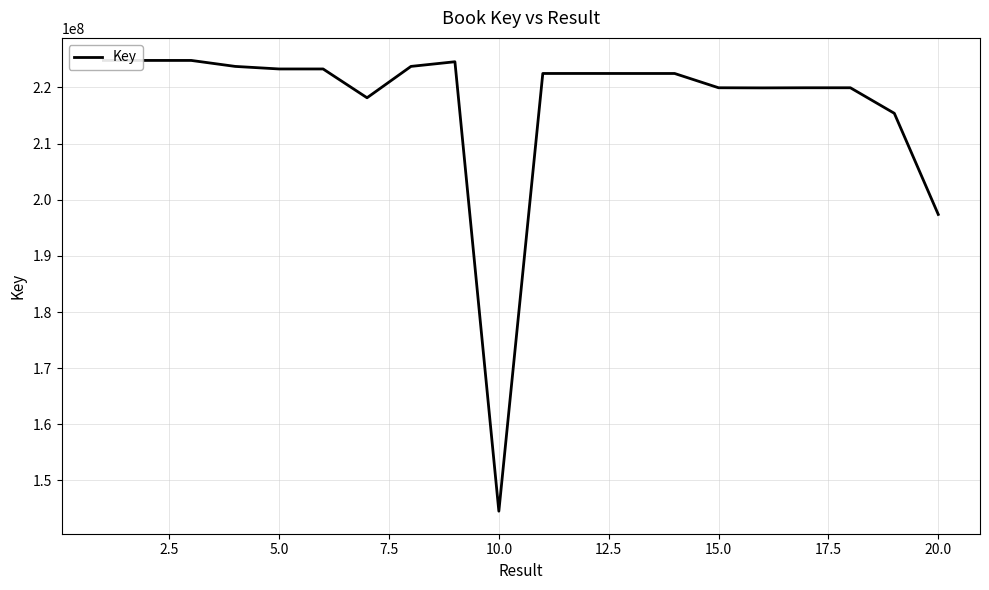

Count the number of data series in this chart.

1